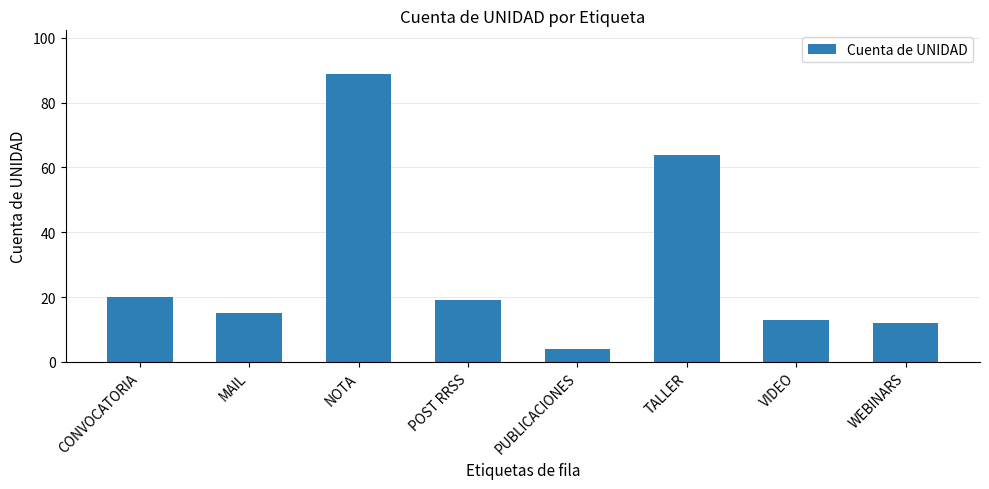

What is the change in value from NOTA to POST RRSS?

-70